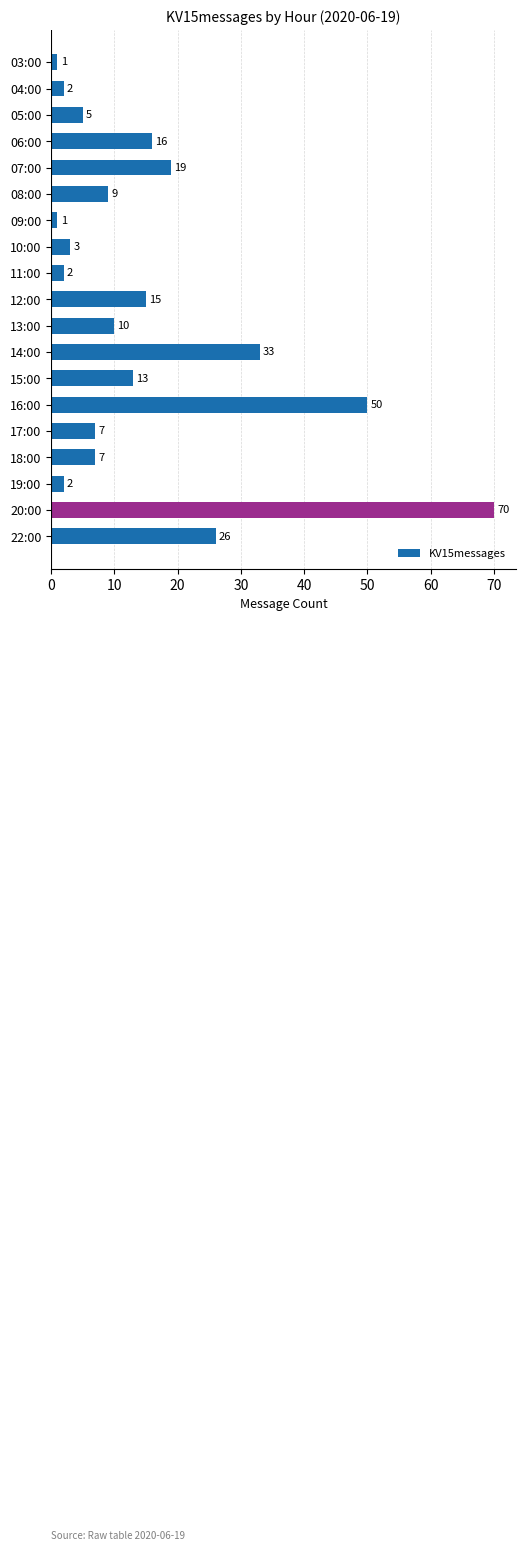

What is the label of the 9th bar from the top?

11:00